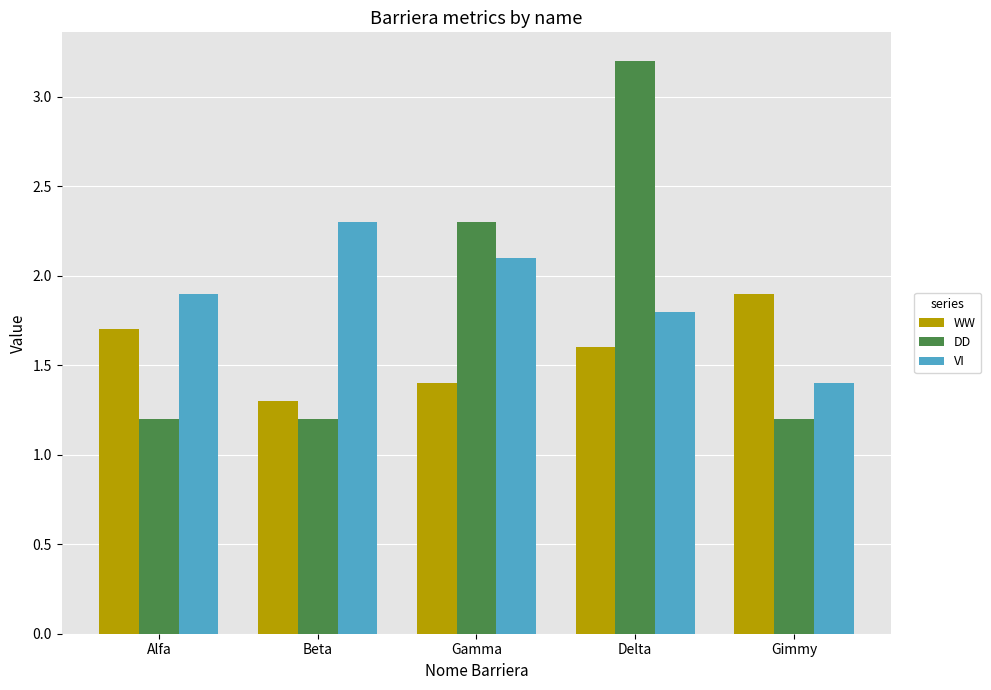

Which series has the widest spread of values?

DD